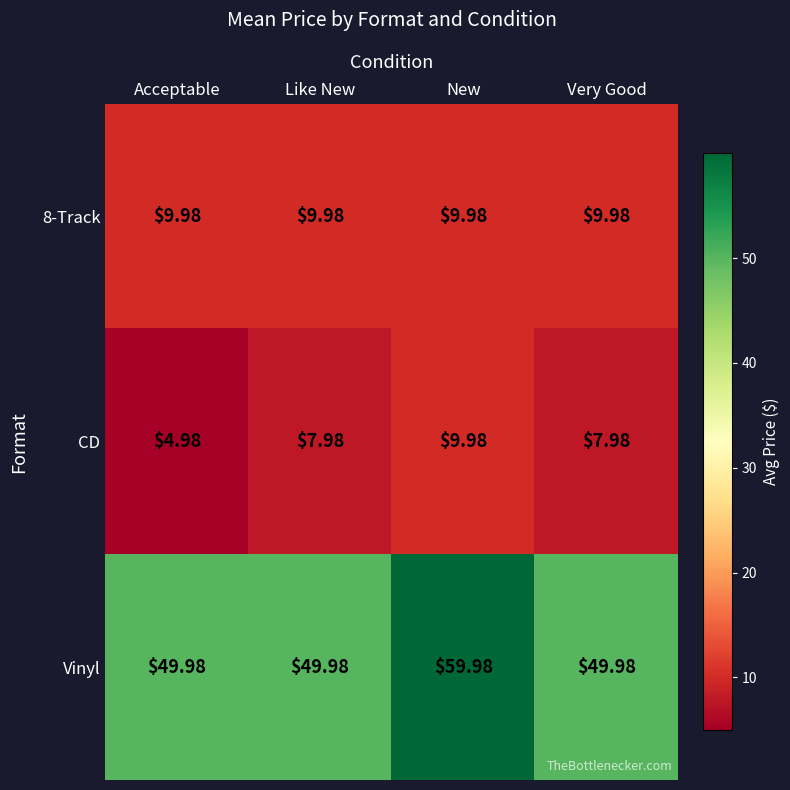

Which series has the widest spread of values?

Vinyl